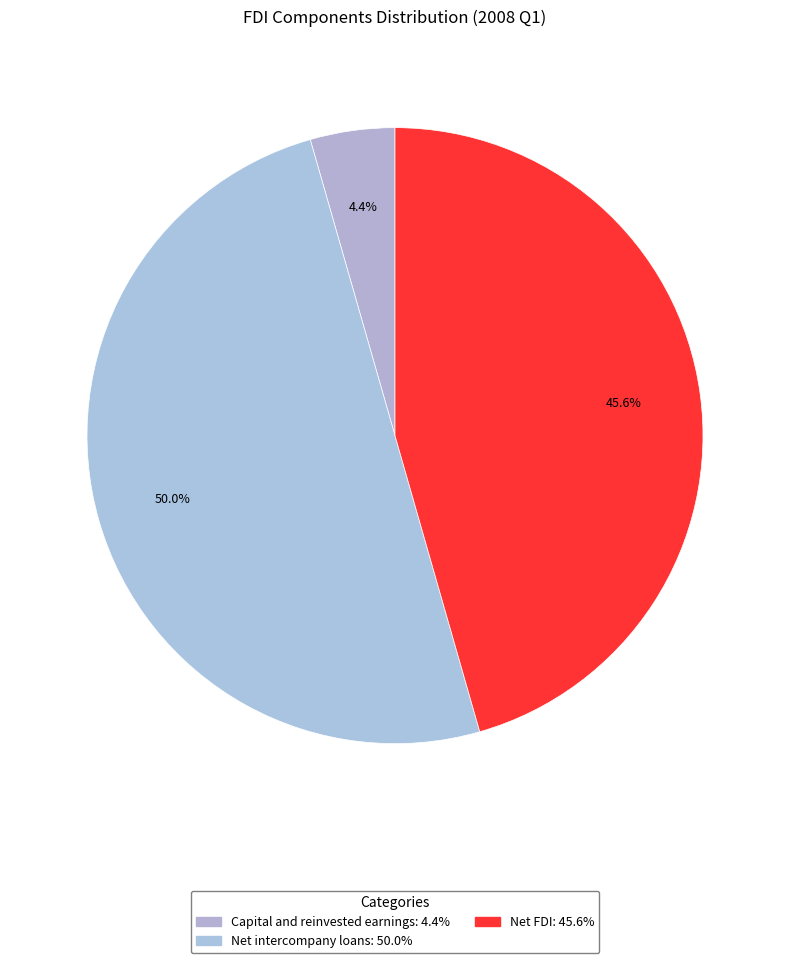

Is it true that Net intercompany loans is 50% of the pie?

False